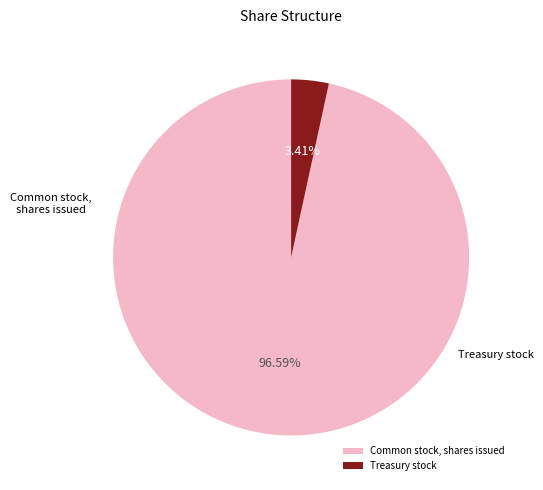

What percentage is the Treasury stock slice, to the nearest percent?

3%